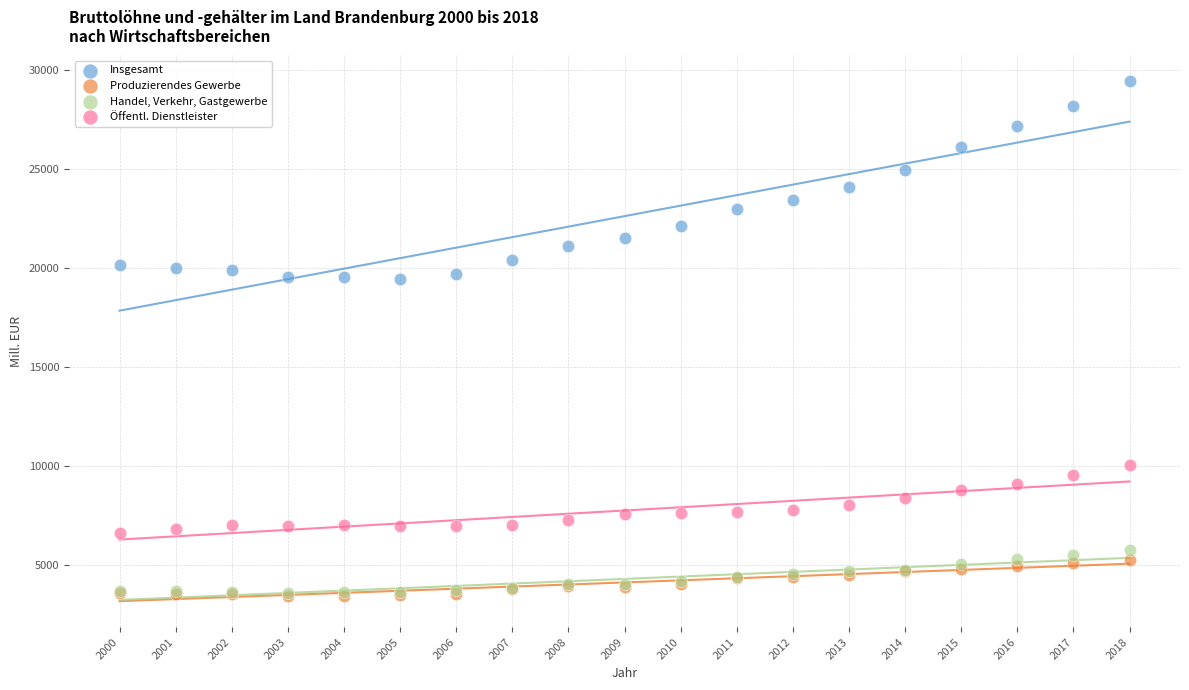

What are all the series names shown in the legend?

Insgesamt, Produzierendes Gewerbe, Handel, Verkehr, Gastgewerbe, Öffentl. Dienstleister